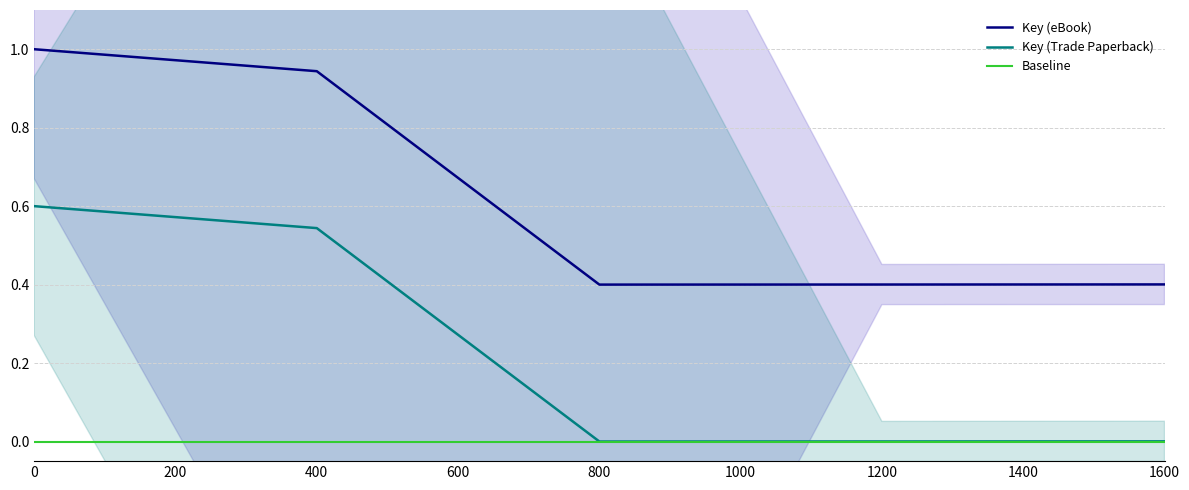

True or false: Key (eBook) and Key (Trade Paperback) cross at least once.

False